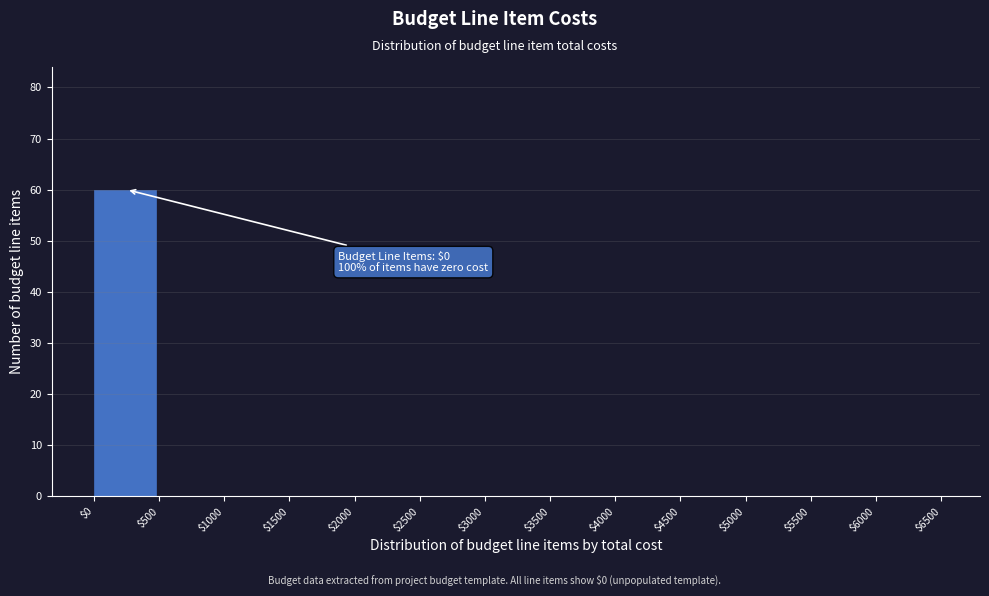

The chart shows a value of 0 at $2500. True or false?

True